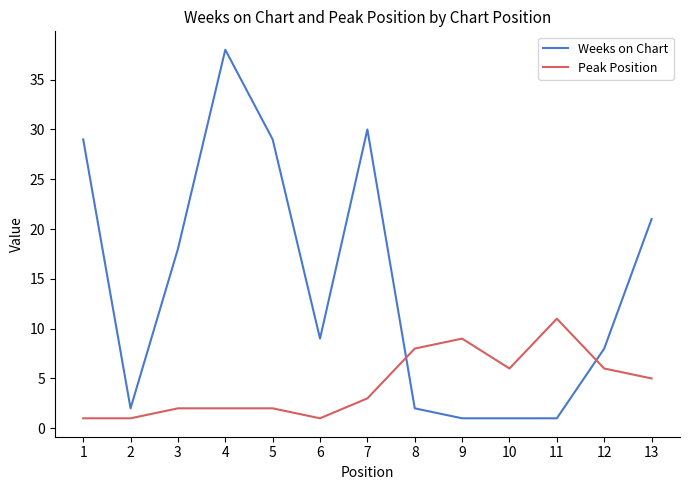

At which label is Weeks on Chart closest to 19?

3